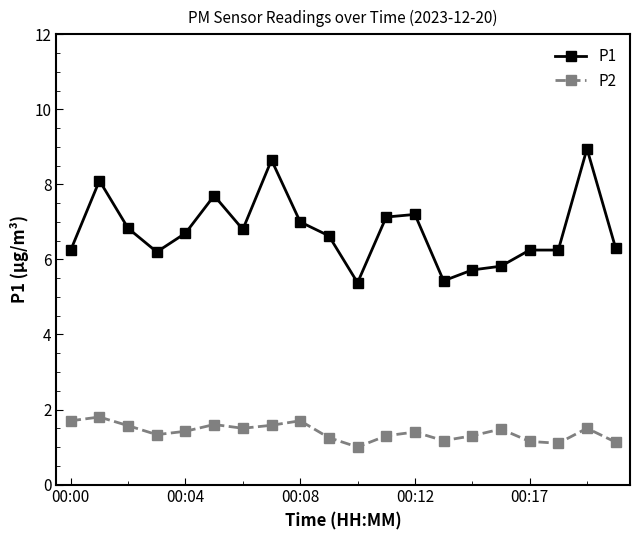

What is the maximum value for P2?

1.8